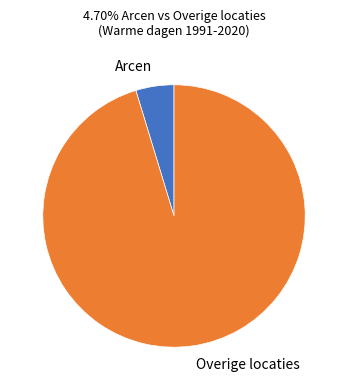

Which has a higher value, Arcen or Overige locaties?

Overige locaties